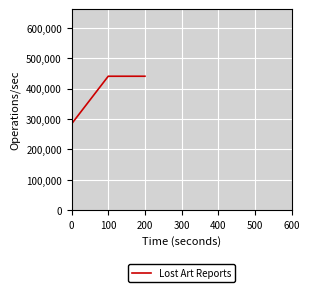

Is it true that the value at 100 is 440568?

True